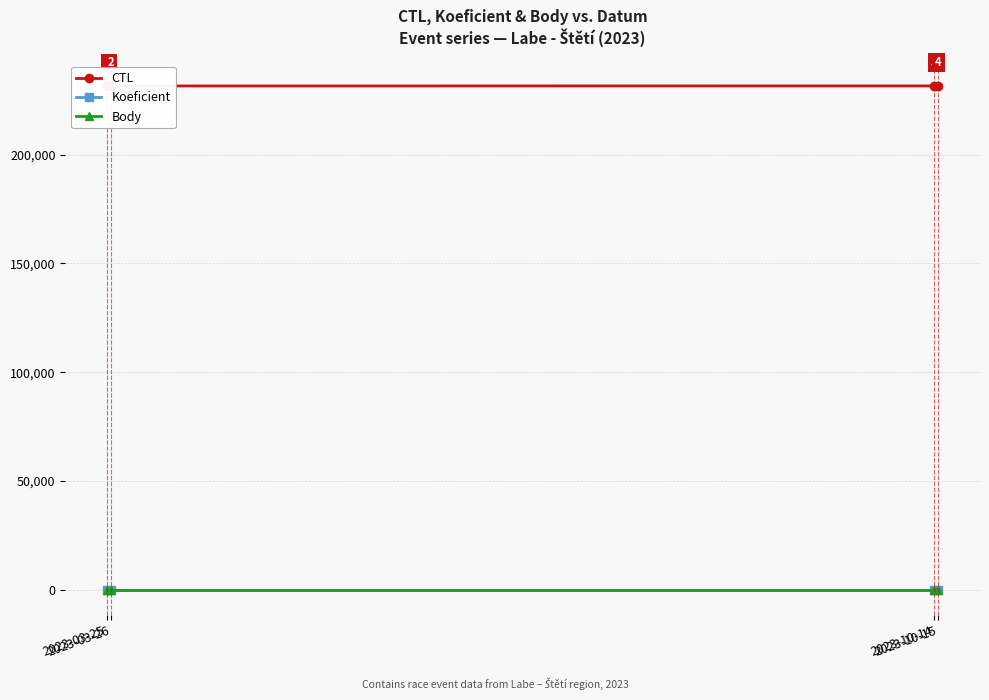

What are all the series names shown in the legend?

CTL, Koeficient, Body